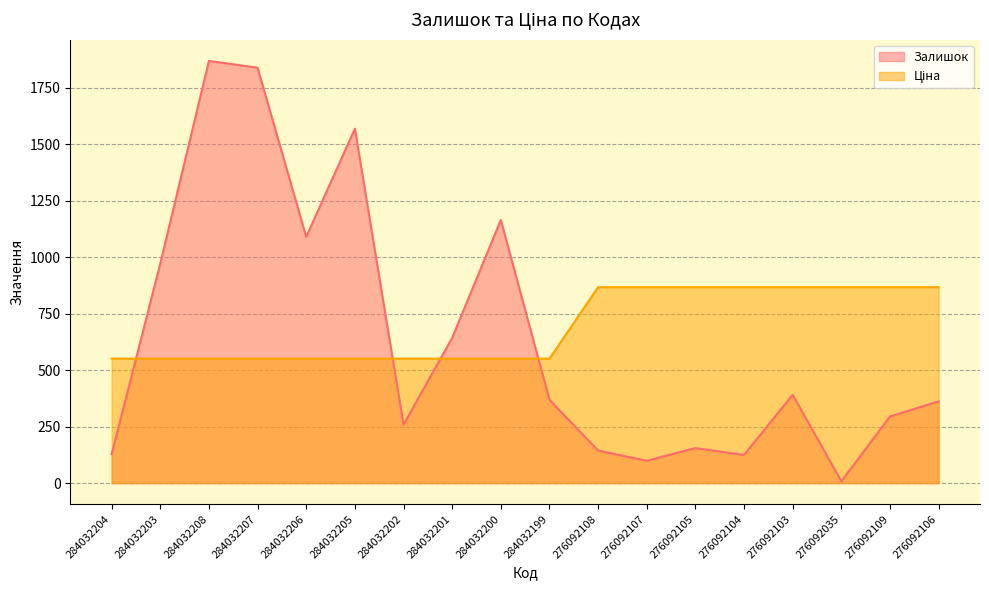

True or false: Залишок and Ціна intersect in this chart.

True